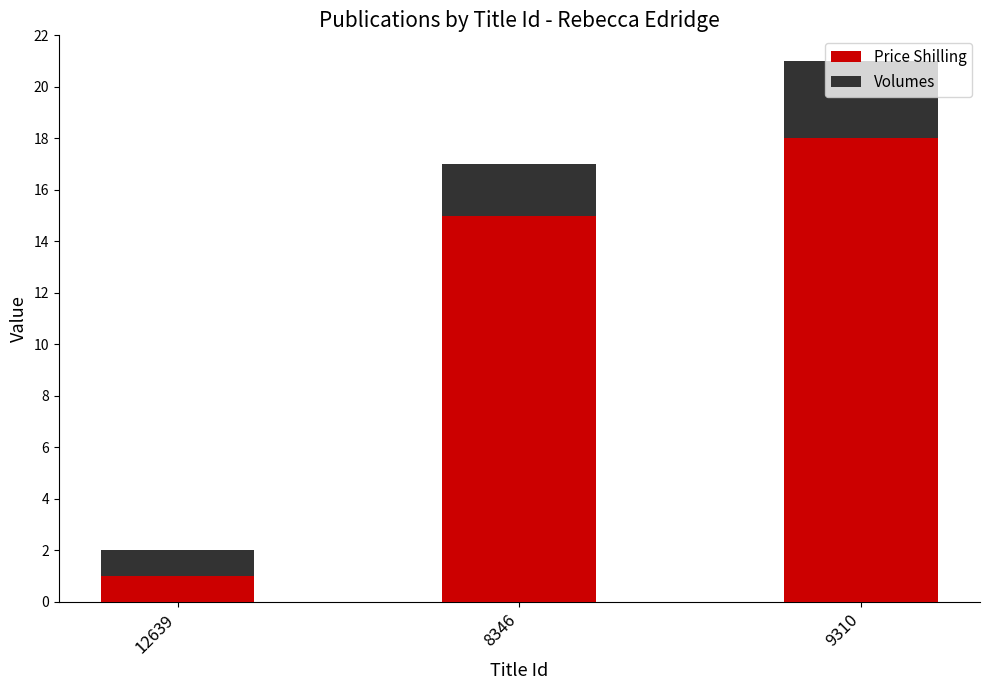

At which label does Price Shilling reach its peak?

9310